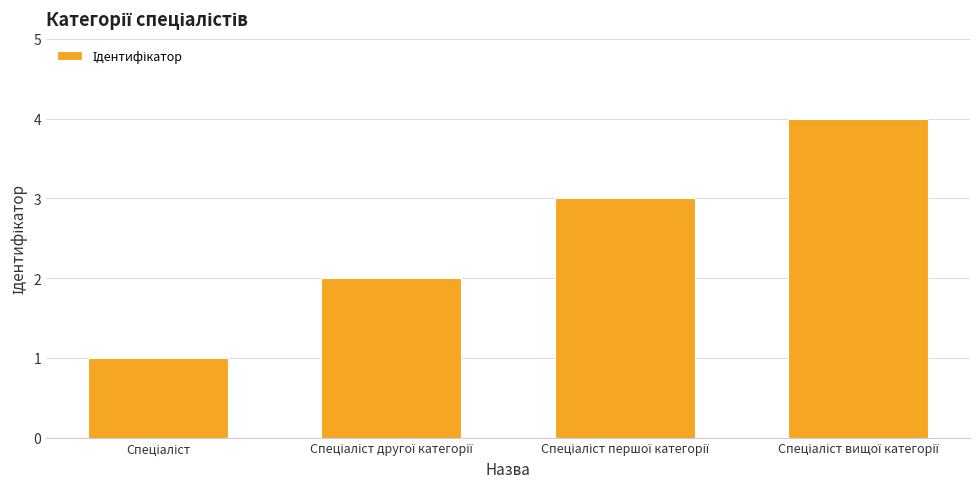

What is the maximum value shown in the chart?

4